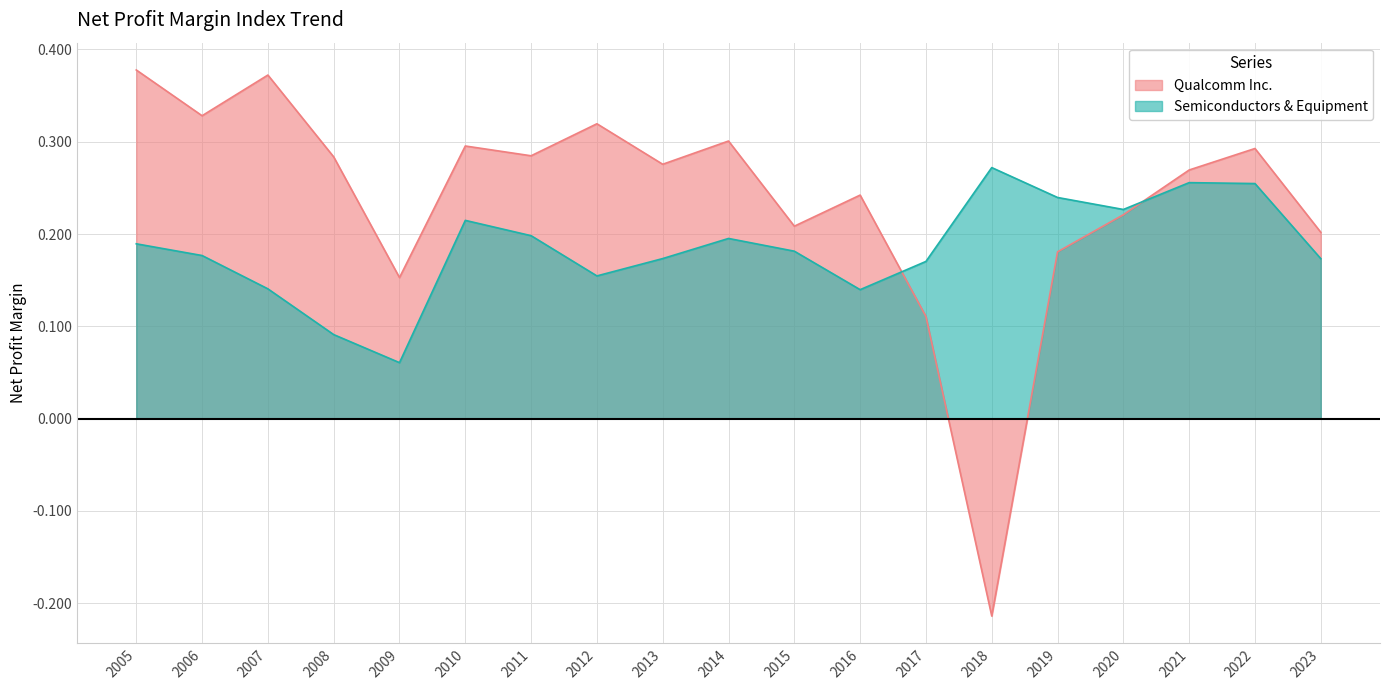

What is the maximum value shown in the chart?

0.4